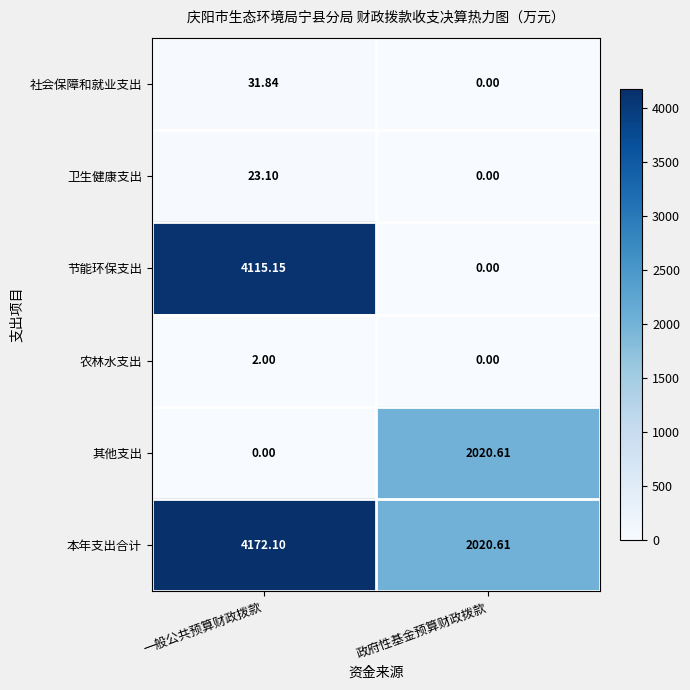

How many distinct data groups are displayed?

6